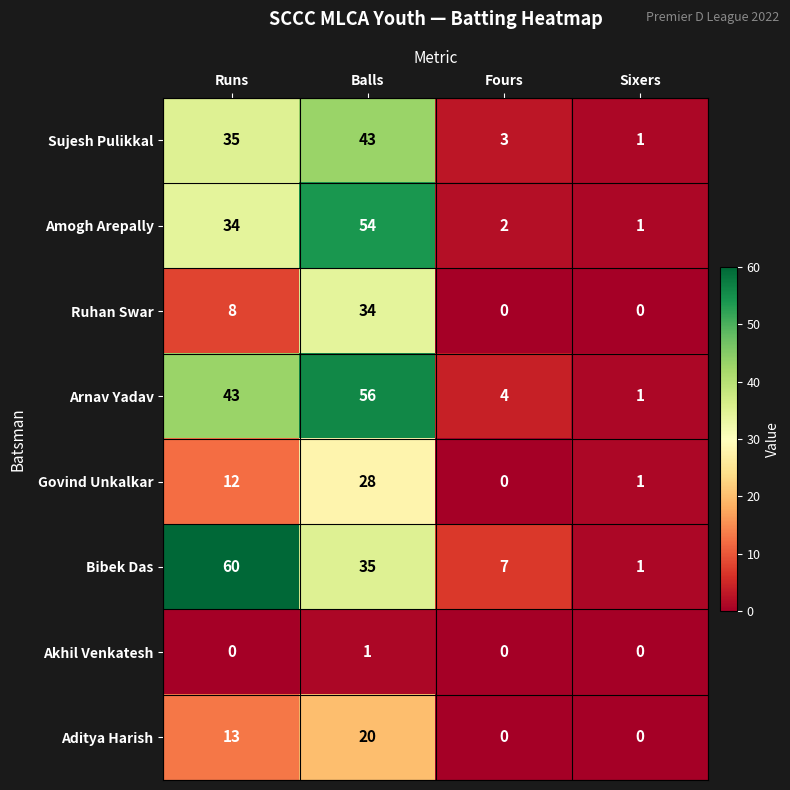

What is the maximum value for Amogh Arepally?

54